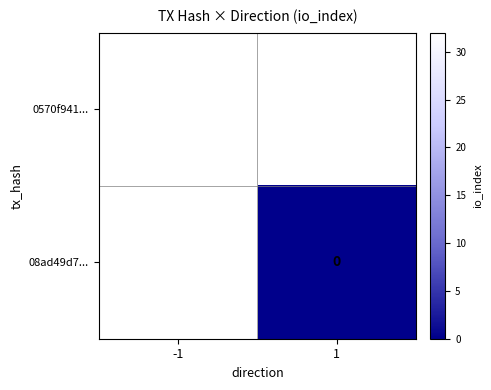

Is it true that 0570f941... equals 55 at -1?

False